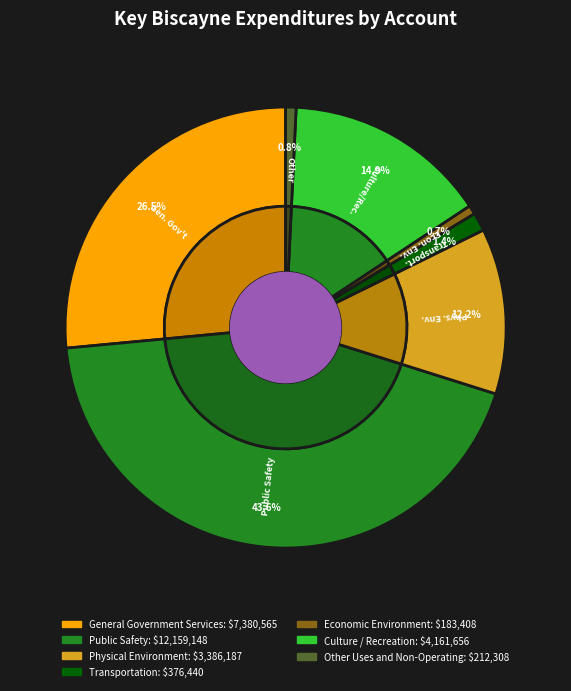

How many segments does this pie chart have?

7